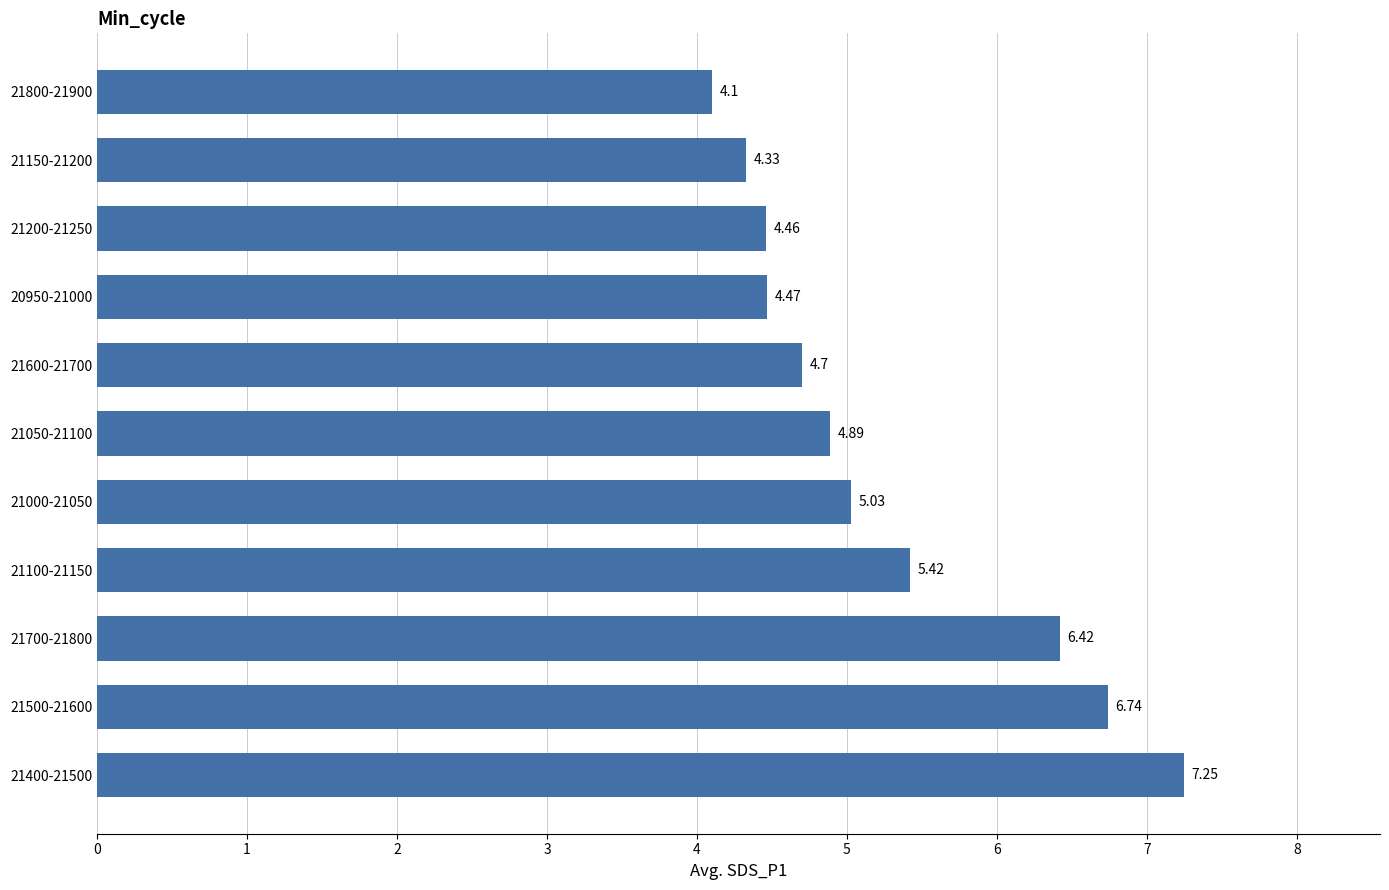

What is the change in value from 21400-21500 to 20950-21000?

-2.8